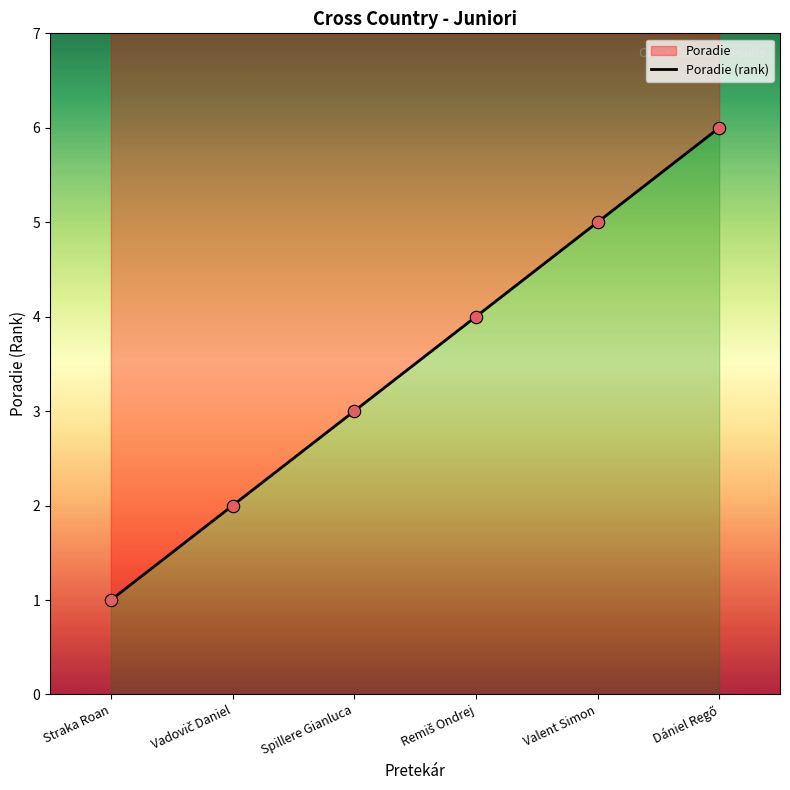

Approximately how many times larger is the value at Vadovič Daniel compared to Spillere Gianluca?

0.7